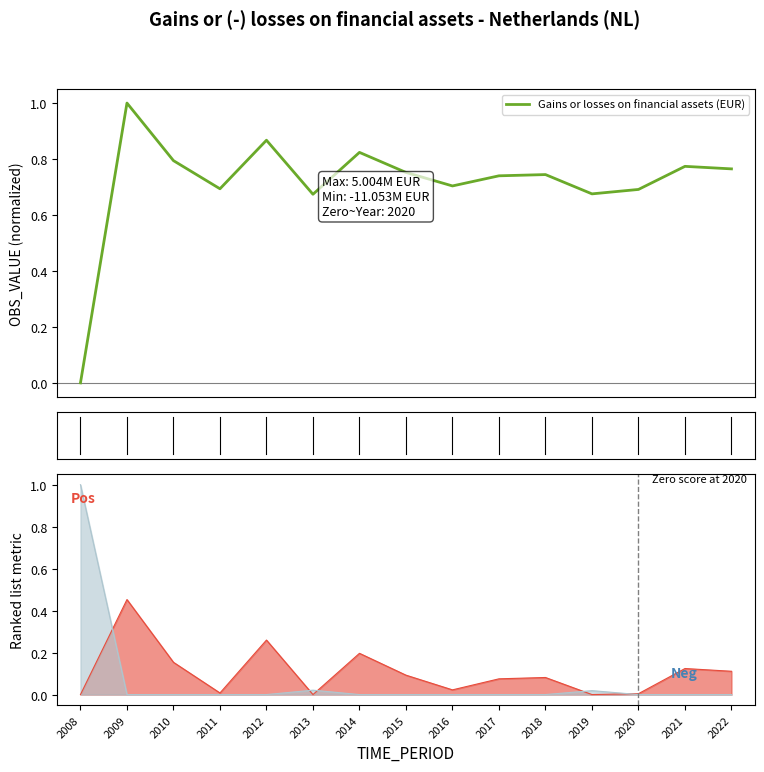

Where is the first local minimum?

2011